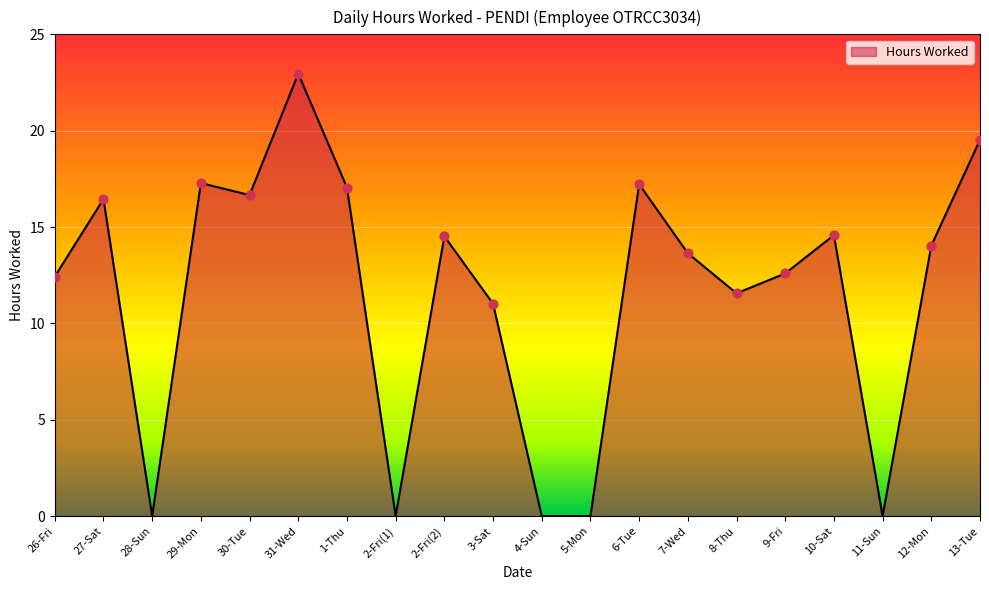

What is the change in value from 31-Wed to 4-Sun?

-23.0